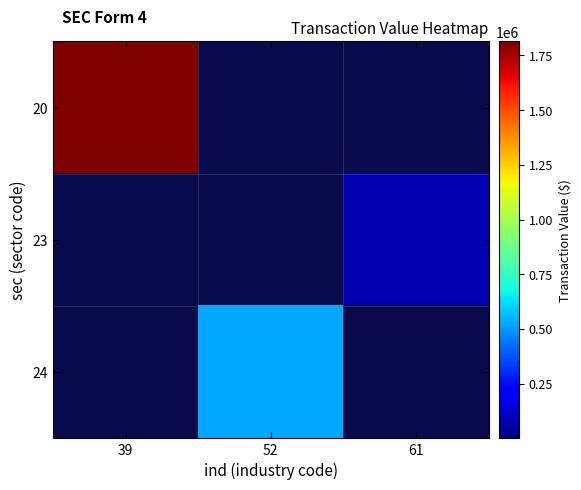

Is it true that 20 equals 2557430.2 at 39?

False